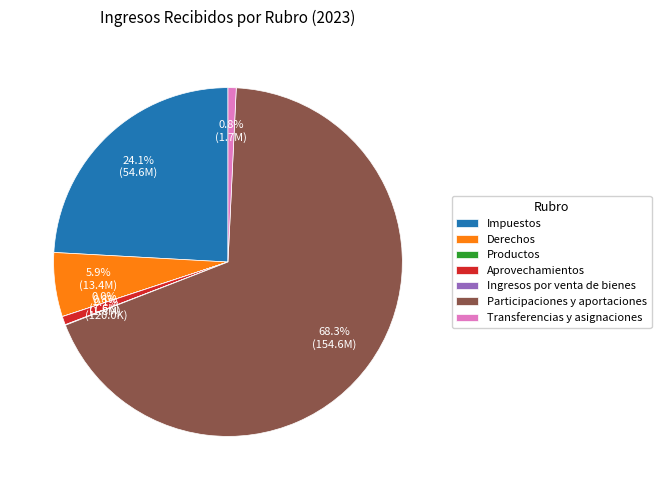

What percentage is NOT represented by Aprovechamientos?

99.2%